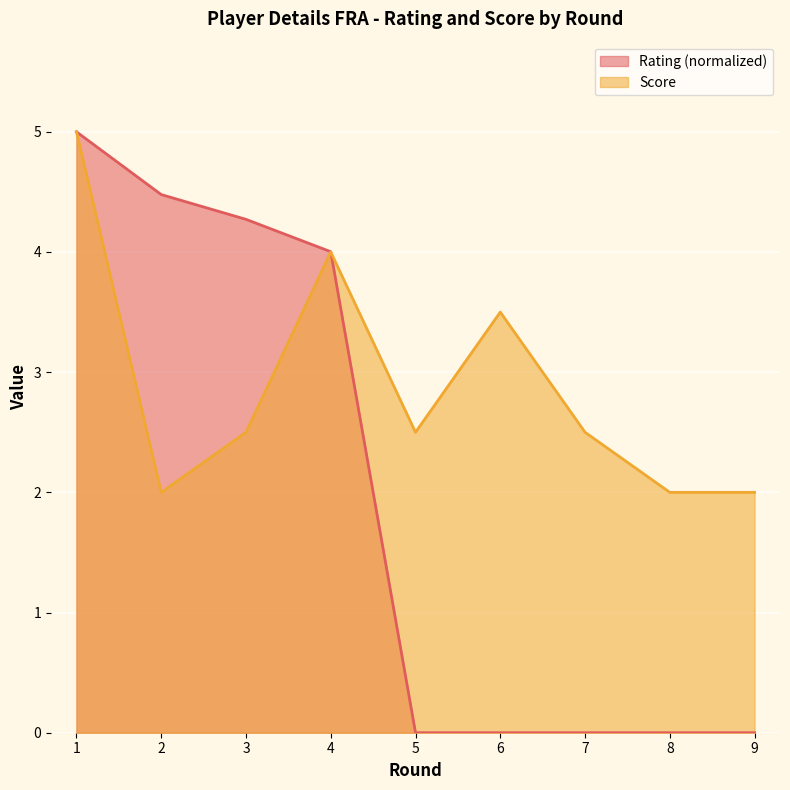

Reading right to left, transcribe all the data shown in this chart.

Rating: 9=0.0	8=0.0	7=0.0	6=0.0	5=0.0	4=4.0	3=4.3	2=4.5	1=5.0
Score: 9=2.0	8=2.0	7=2.5	6=3.5	5=2.5	4=4.0	3=2.5	2=2.0	1=5.0